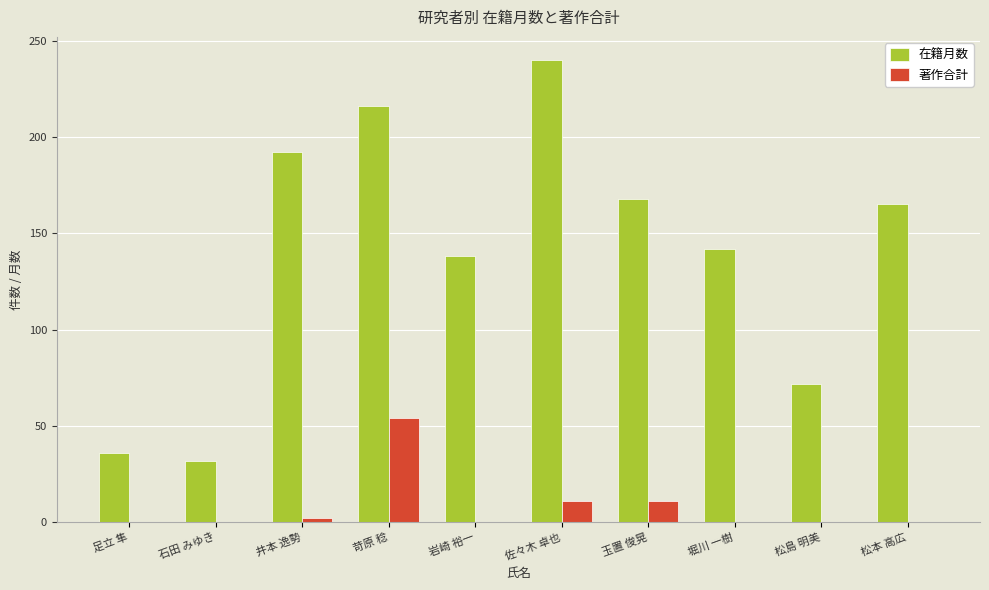

Reading left to right, what are all the values shown in this chart?

在籍月数: 足立 隼=36	石田 みゆき=32	井本 逸勢=192	苛原 稔=216	岩崎 裕一=138	佐々木 卓也=240	玉置 俊晃=168	堀川 一樹=142	松島 明美=72	松本 高広=165
著作合計: 足立 隼=0	石田 みゆき=0	井本 逸勢=2	苛原 稔=54	岩崎 裕一=0	佐々木 卓也=11	玉置 俊晃=11	堀川 一樹=0	松島 明美=0	松本 高広=0